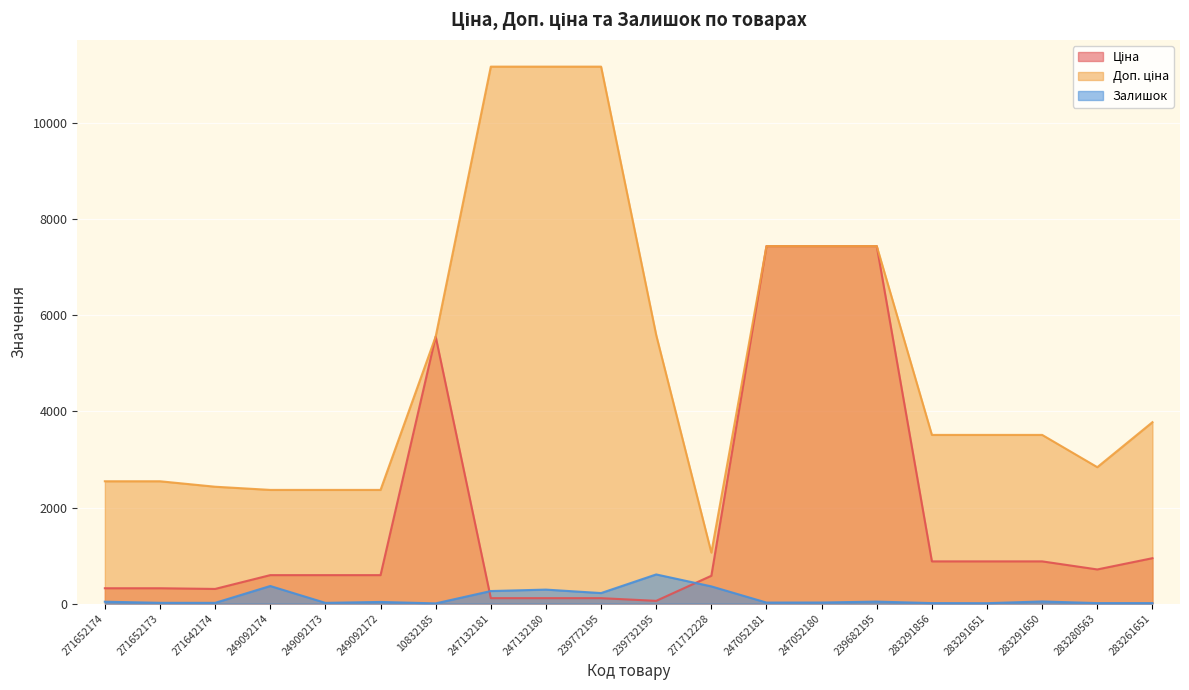

True or false: Ціна and Доп. ціна intersect in this chart.

False